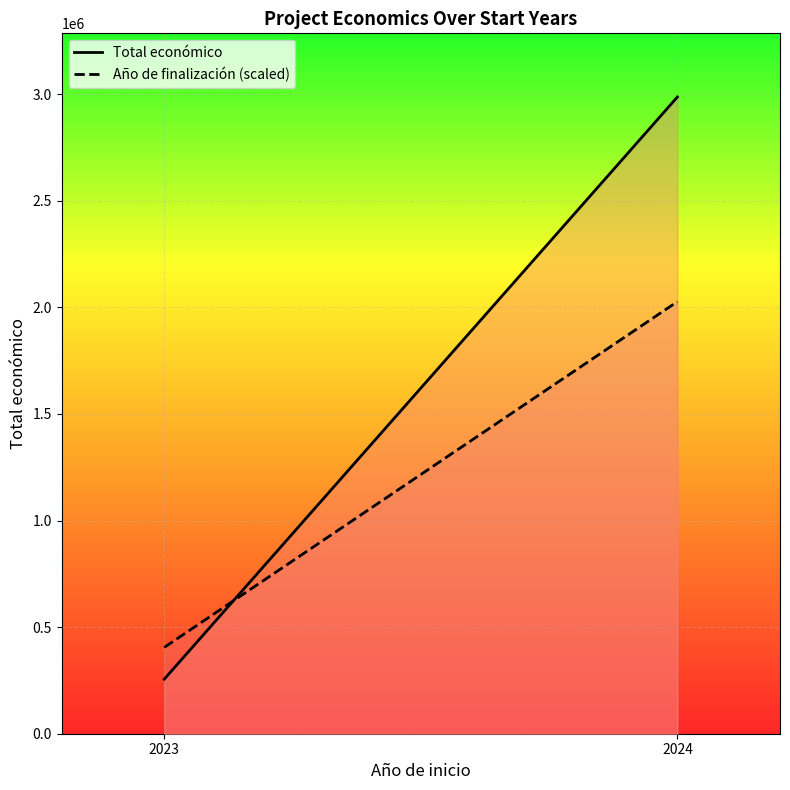

What is the sum of the Año de finalización (scaled) values at 2023 and 2024?

2432000.0